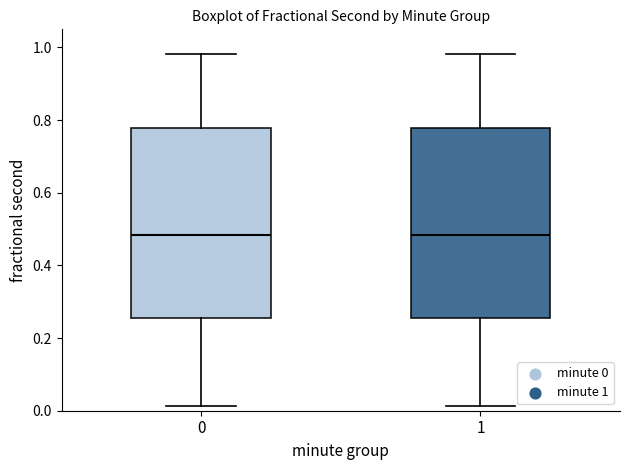

Reading left to right, transcribe this box plot: for each box, give where its median line is, the range the box spans, and where its two whiskers end, as read against the y-axis. The values are not printed on the chart, so give them approximately, as read against the axis.

0: median 0.48, box 0.26 to 0.78, whiskers 0.02 to 0.98
1: median 0.48, box 0.26 to 0.78, whiskers 0.02 to 0.98